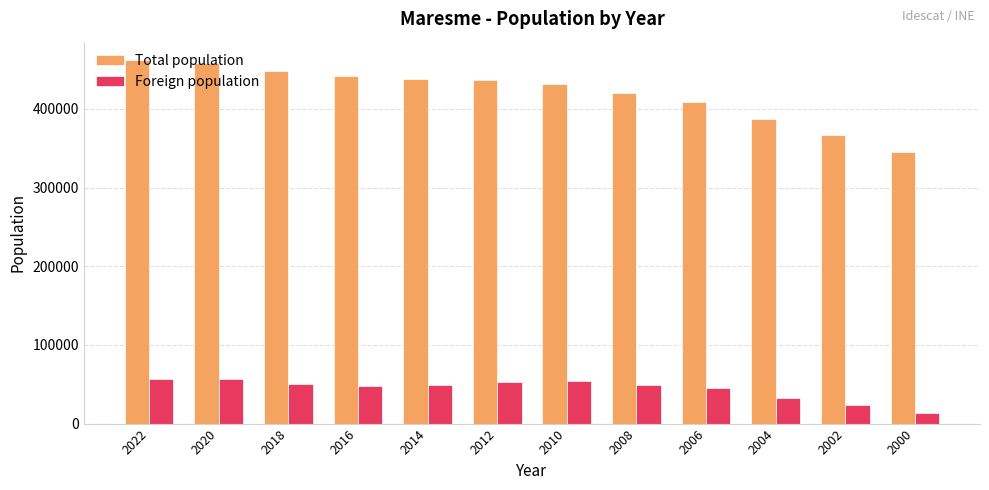

What is the total value across all series at 2014?

487473